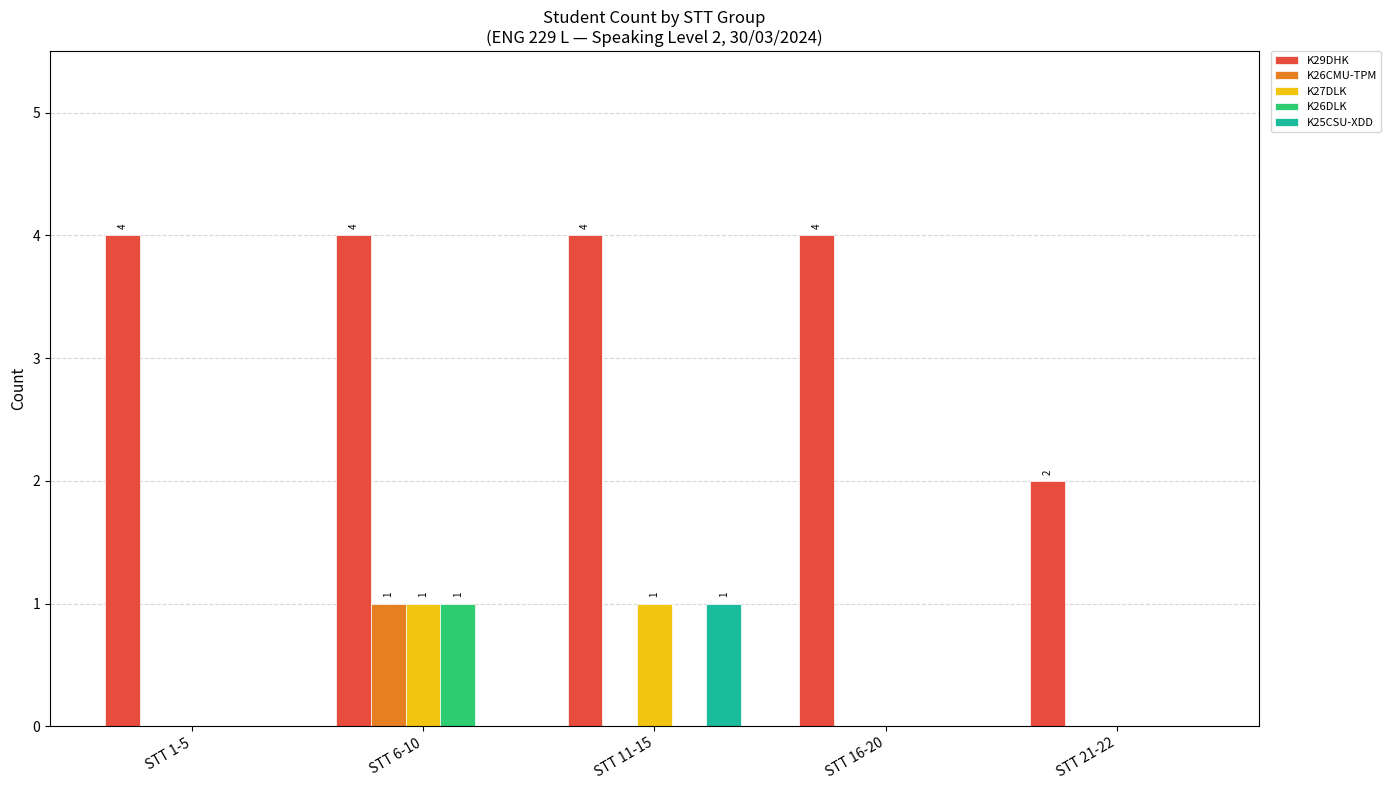

How many groups of bars are there?

5